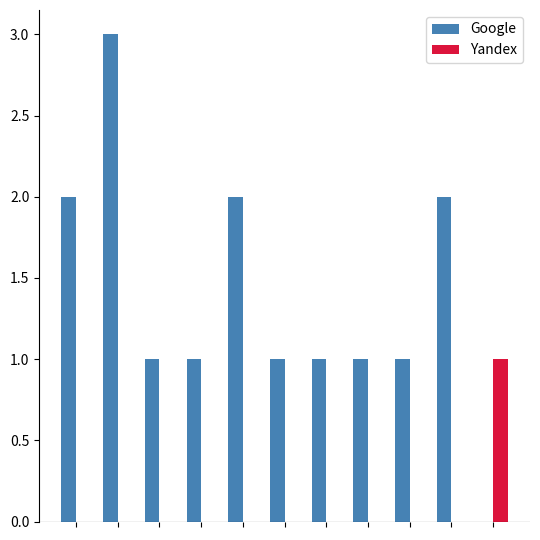

How many groups of bars are there?

11